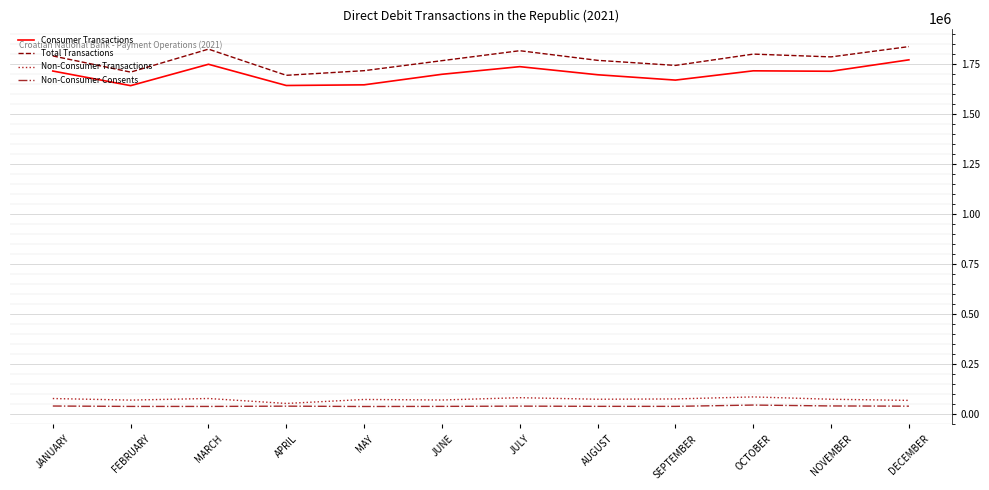

What is the total value across all series at AUGUST?

3570368